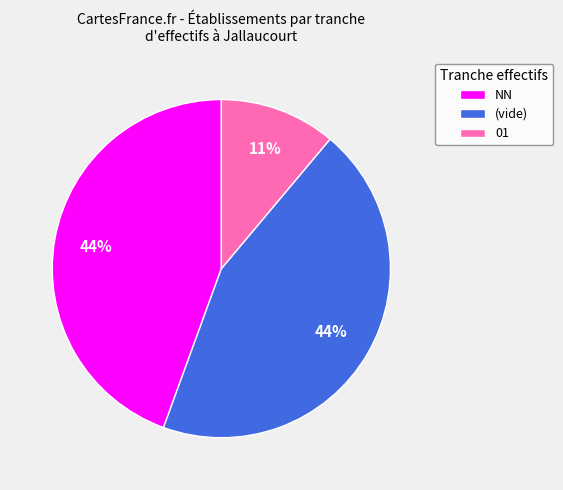

To the nearest percent, what is the difference between the 01 and NN slice percentages?

33%